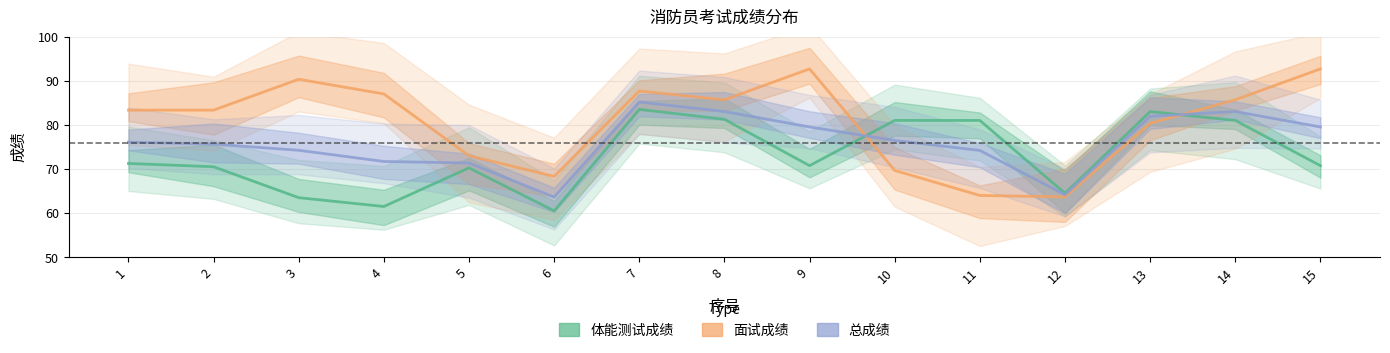

What is the difference between the second highest and second lowest values in the 总成绩 series?

18.8